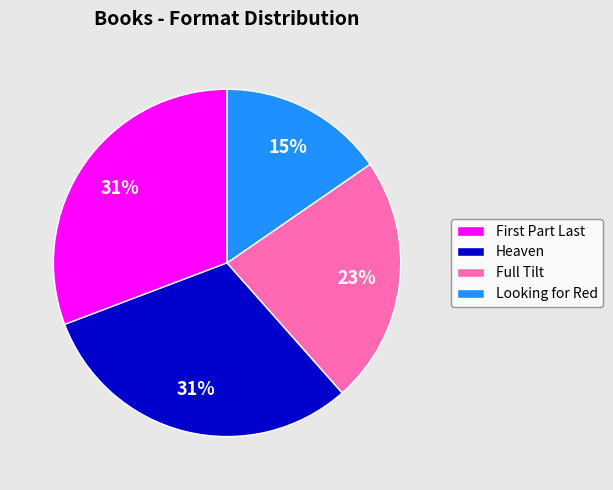

Does any single category account for the majority?

No